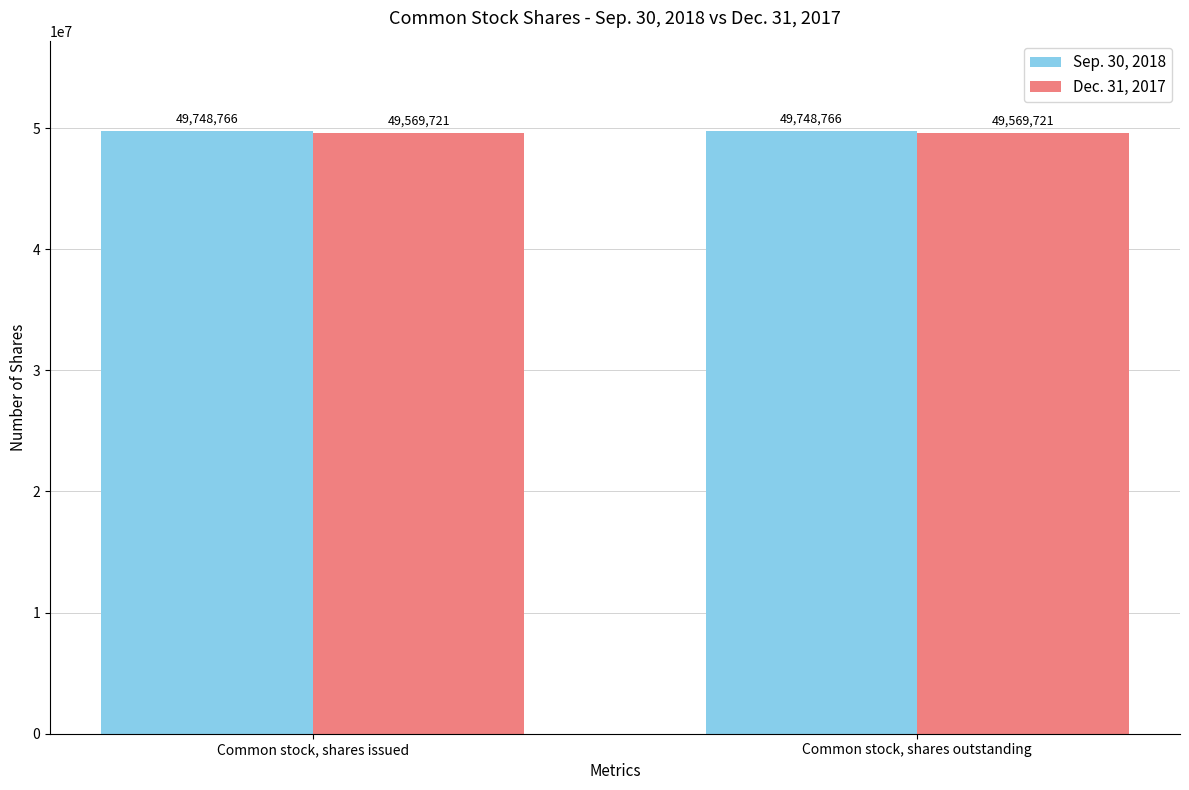

Read the Sep. 30, 2018 value at Common stock, shares issued.

49748766